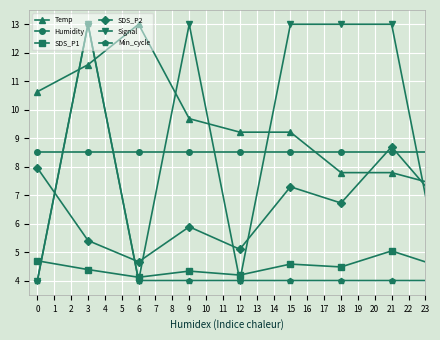

At how many categories does at least one series exceed 9?

10